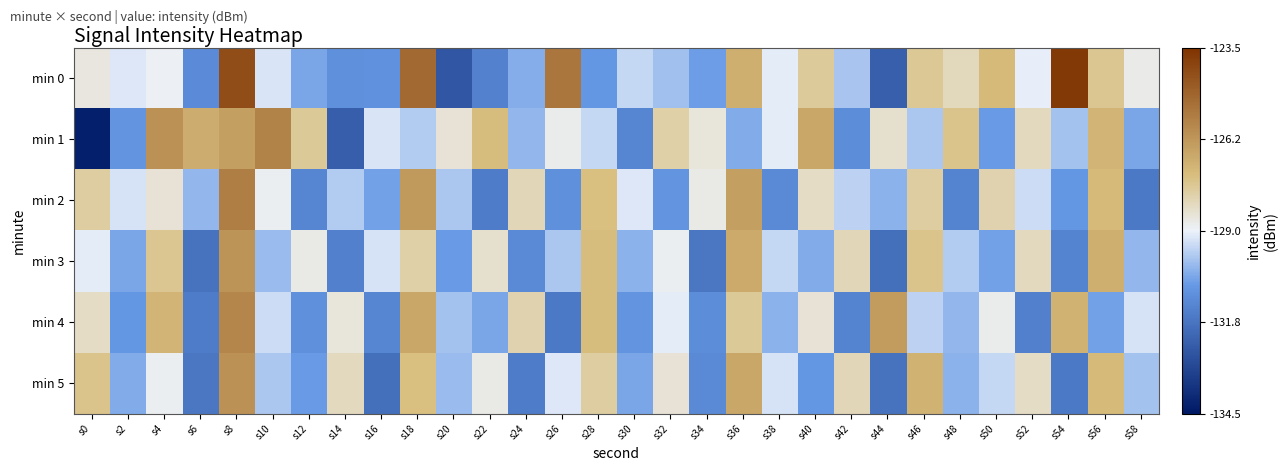

Reading right to left, list all the values displayed in this chart.

min 0: s58=-128.8	s56=-127.6	s54=-123.7	s52=-129.1	s50=-127.2	s48=-128.2	s46=-127.6	s44=-132.4	s42=-129.9	s40=-127.7	s38=-129.1	s36=-126.9	s34=-130.5	s32=-129.9	s30=-129.5	s28=-130.7	s26=-125.4	s24=-130.3	s22=-131.4	s20=-132.6	s18=-125.0	s16=-130.9	s14=-130.9	s12=-130.4	s10=-129.2	s8=-124.3	s6=-131.0	s4=-128.9	s2=-129.2	s0=-128.6
min 1: s58=-130.4	s56=-127.1	s54=-129.9	s52=-128.2	s50=-130.6	s48=-127.5	s46=-129.8	s44=-128.4	s42=-131.0	s40=-126.7	s38=-129.1	s36=-130.3	s34=-128.6	s32=-127.9	s30=-131.2	s28=-129.5	s26=-128.8	s24=-130.1	s22=-127.3	s20=-128.5	s18=-129.7	s16=-129.3	s14=-132.4	s12=-127.7	s10=-125.7	s8=-126.5	s6=-126.9	s4=-126.1	s2=-130.8	s0=-134.3
min 2: s58=-131.6	s56=-127.2	s54=-130.7	s52=-129.4	s50=-128.0	s48=-131.3	s46=-127.8	s44=-130.2	s42=-129.6	s40=-128.3	s38=-131.1	s36=-126.5	s34=-128.7	s32=-130.8	s30=-129.2	s28=-127.4	s26=-130.9	s24=-128.1	s22=-131.5	s20=-129.8	s18=-126.3	s16=-130.5	s14=-129.7	s12=-131.2	s10=-128.9	s8=-125.6	s6=-130.1	s4=-128.5	s2=-129.3	s0=-127.8
min 3: s58=-130.1	s56=-126.9	s54=-131.3	s52=-128.2	s50=-130.5	s48=-129.7	s46=-127.5	s44=-131.9	s42=-128.1	s40=-130.3	s38=-129.5	s36=-126.8	s34=-131.7	s32=-128.9	s30=-130.2	s28=-127.3	s26=-129.8	s24=-131.1	s22=-128.4	s20=-130.6	s18=-127.9	s16=-129.3	s14=-131.4	s12=-128.7	s10=-130.0	s8=-126.2	s6=-131.8	s4=-127.6	s2=-130.4	s0=-129.1
min 4: s58=-129.3	s56=-130.5	s54=-127.0	s52=-131.4	s50=-128.8	s48=-130.1	s46=-129.6	s44=-126.4	s42=-131.3	s40=-128.5	s38=-130.2	s36=-127.7	s34=-131.0	s32=-129.1	s30=-130.8	s28=-127.3	s26=-131.6	s24=-128.0	s22=-130.4	s20=-129.9	s18=-126.7	s16=-131.2	s14=-128.6	s12=-130.9	s10=-129.4	s8=-125.8	s6=-131.5	s4=-127.1	s2=-130.7	s0=-128.3
min 5: s58=-129.9	s56=-127.2	s54=-131.6	s52=-128.3	s50=-129.5	s48=-130.2	s46=-127.0	s44=-131.8	s42=-128.1	s40=-130.7	s38=-129.3	s36=-126.7	s34=-131.1	s32=-128.5	s30=-130.4	s28=-127.8	s26=-129.2	s24=-131.5	s22=-128.7	s20=-130.0	s18=-127.4	s16=-131.9	s14=-128.2	s12=-130.6	s10=-129.8	s8=-126.1	s6=-131.7	s4=-128.9	s2=-130.3	s0=-127.5